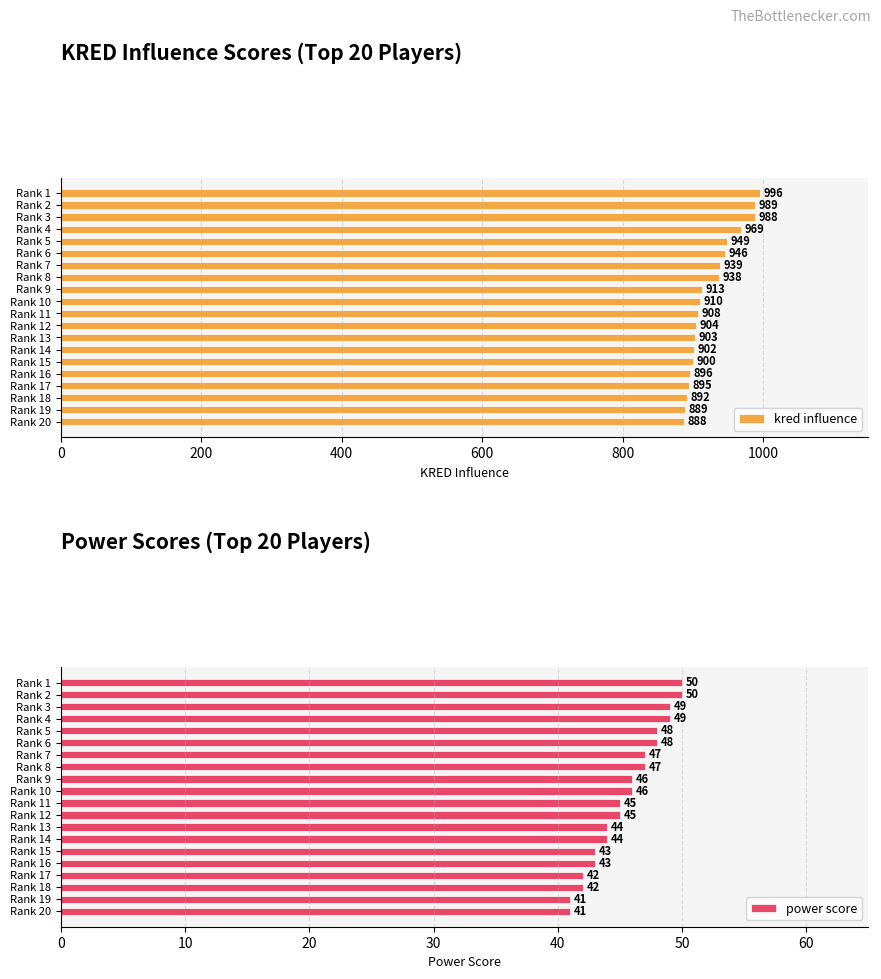

Are the bars grouped side by side (vs. stacked)?

Yes